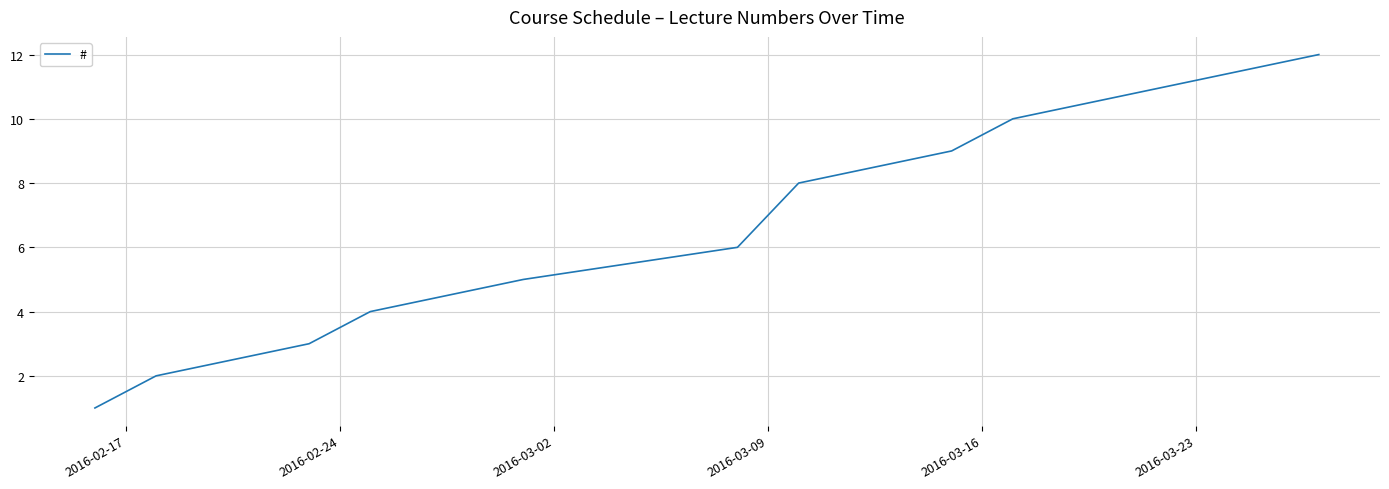

The value at 2016-03-23 is 3. True or false?

False